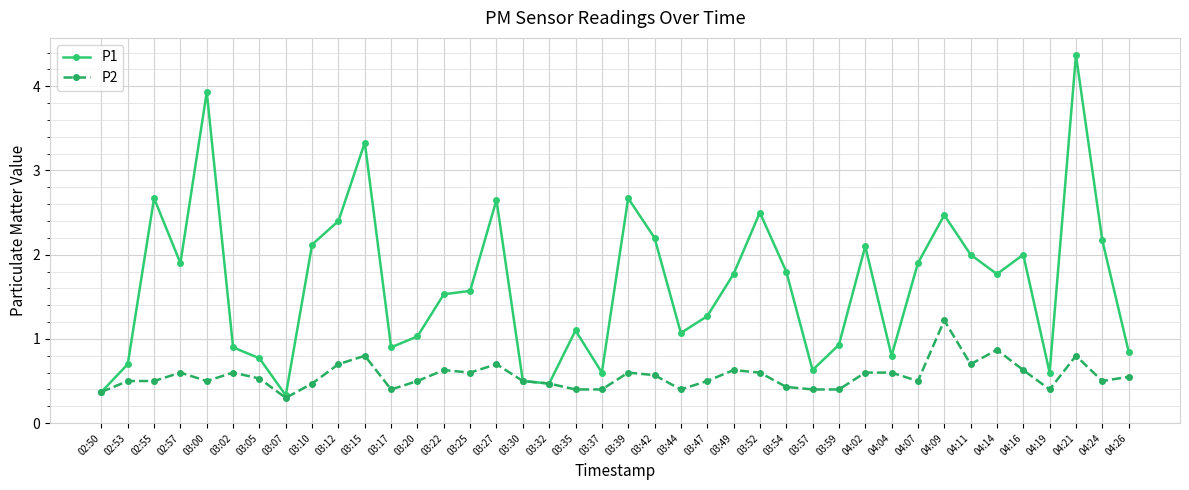

True or false: P2 has more than 2 interior local peaks.

True